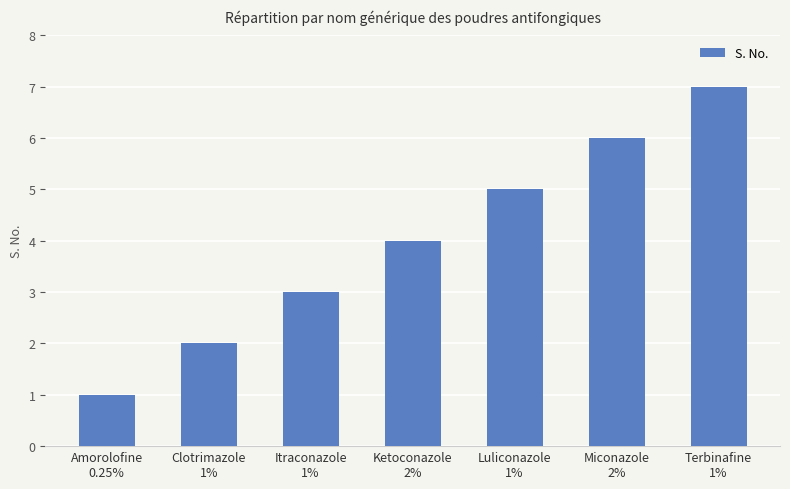

What is the label of the 7th bar from the right?

Amorolofine
0.25%